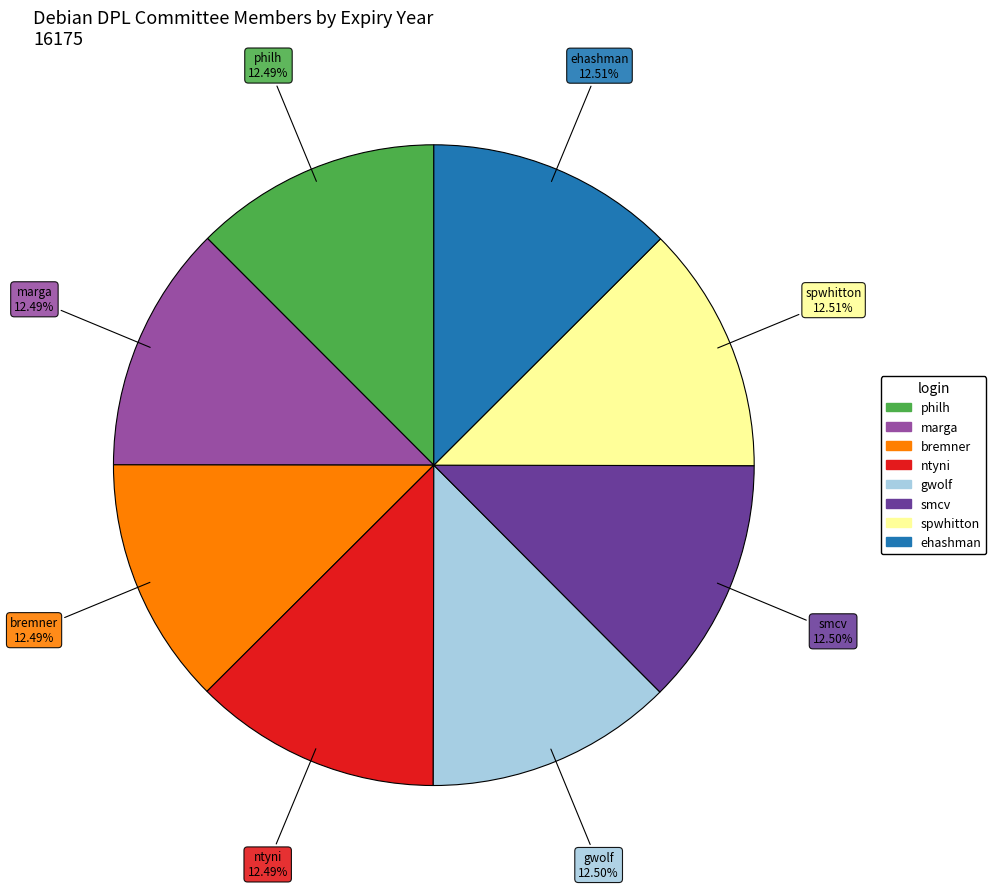

What is the ratio of the value at smcv to the value at spwhitton?

1.0